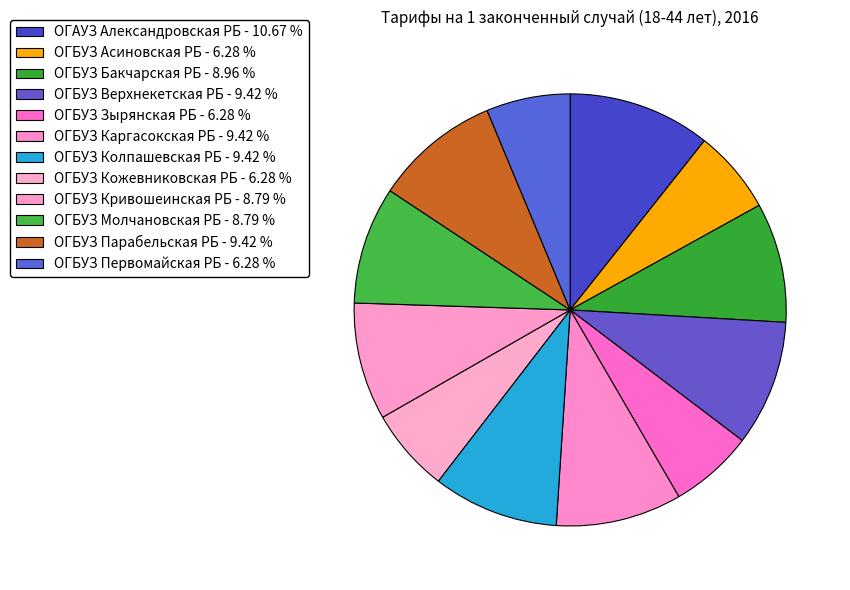

How many slices are in this pie chart?

12